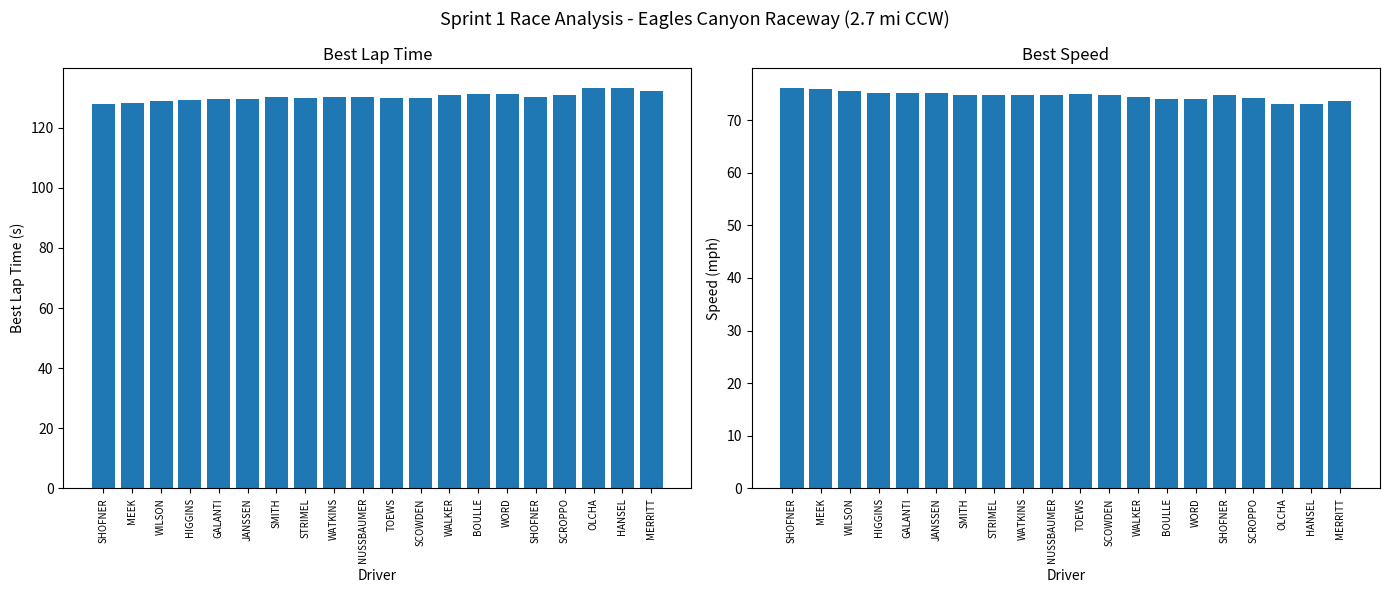

The value of Best Speed at OLCHA is 73.0. True or false?

True